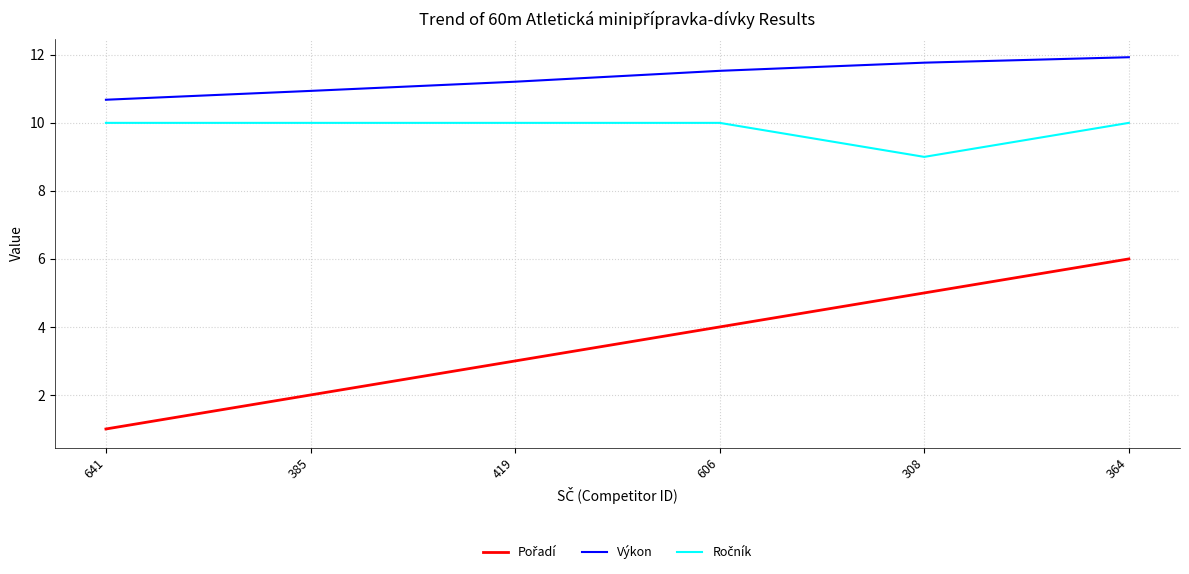

What is the difference between the Výkon values at 385 and 641?

0.3